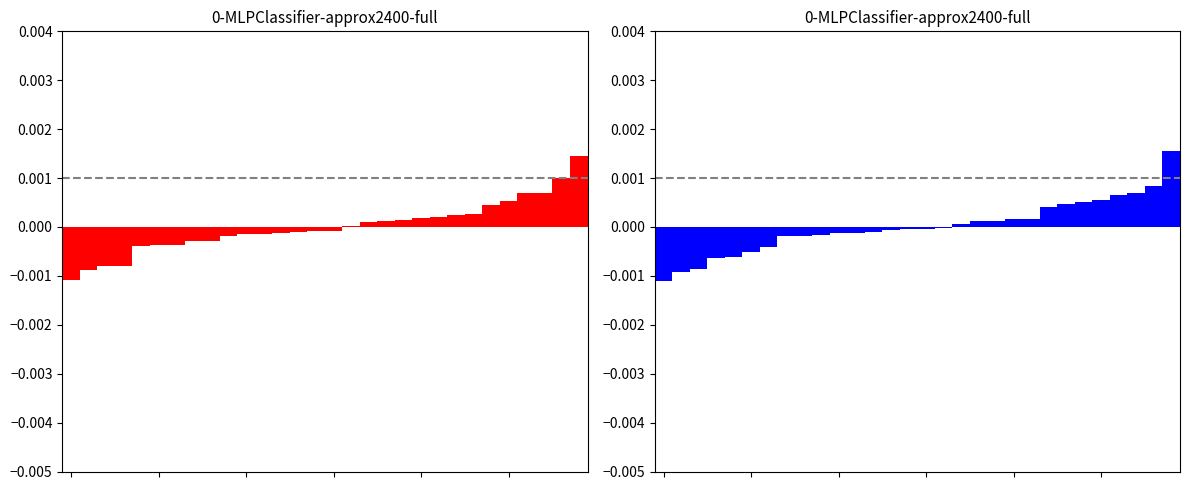

Between 13 and 29, which is larger?

29